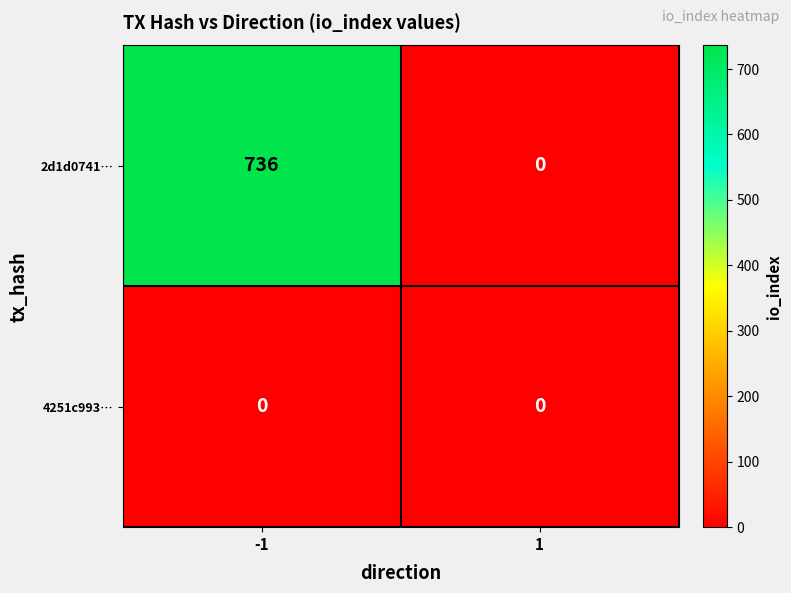

What is the sum of all 2d1d0741… values?

736